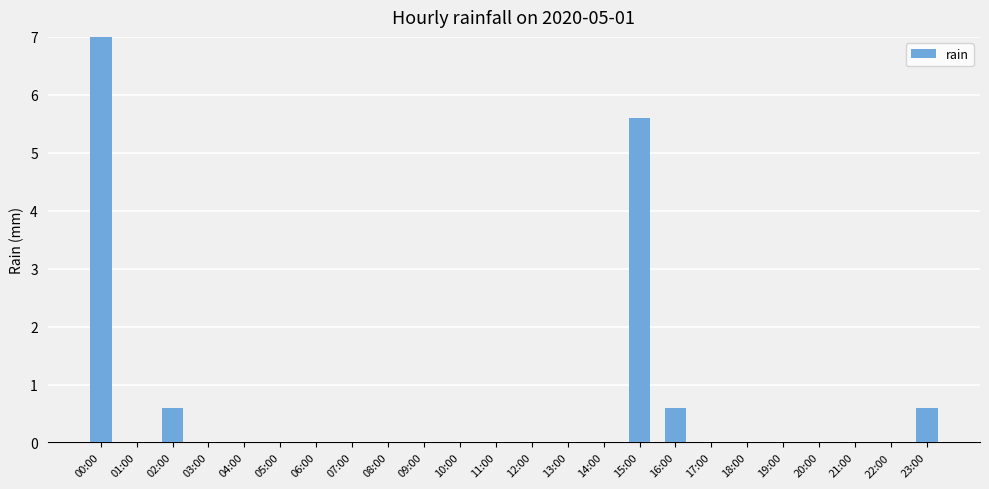

What is the label of the 1st bar from the left?

00:00